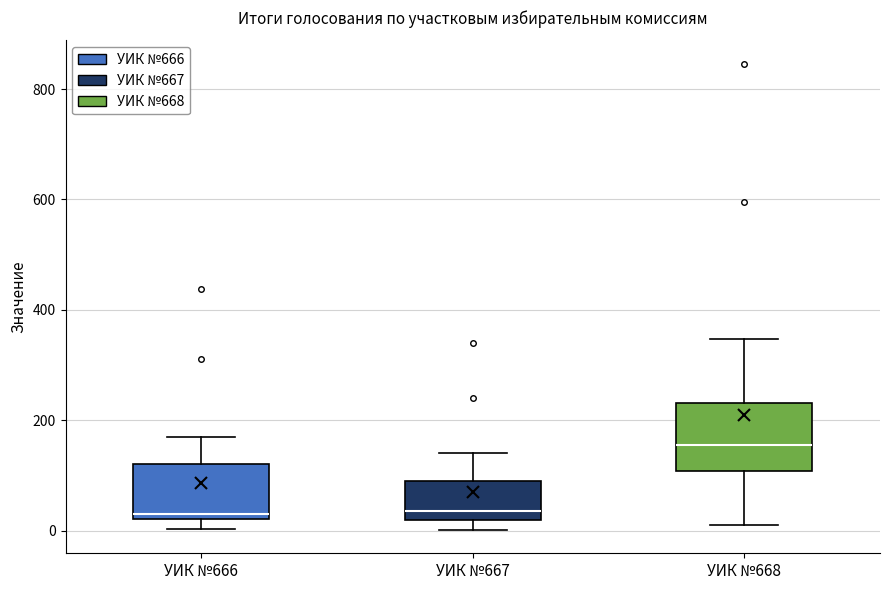

Which box's median line is the highest?

УИК №668